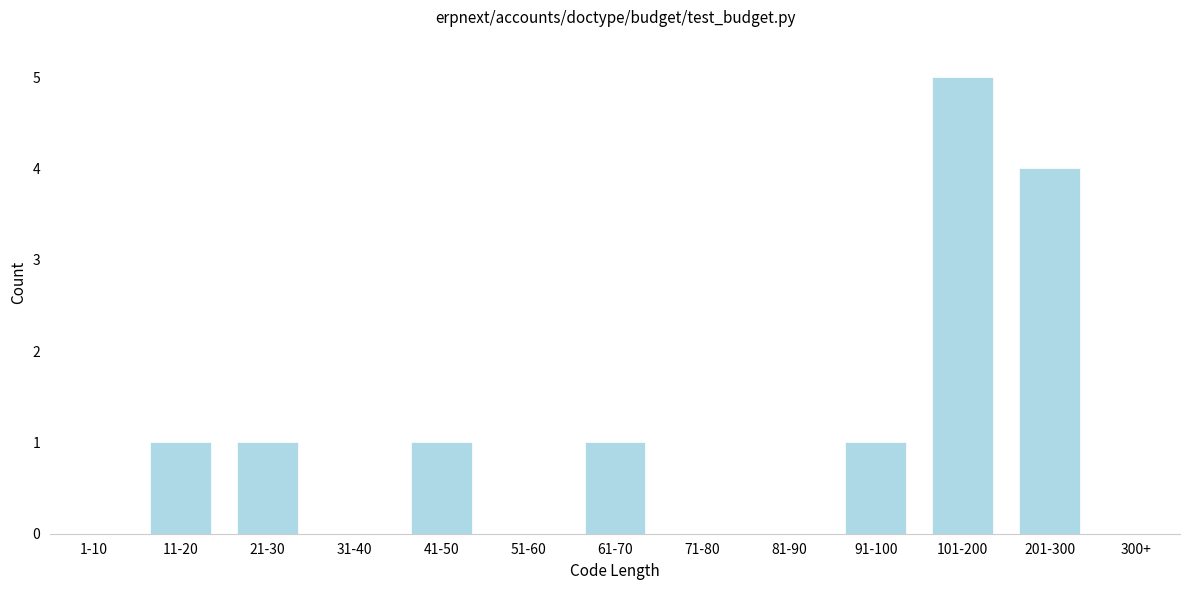

Reading left to right, transcribe all the data shown in this chart.

1-10=0	11-20=1	21-30=1	31-40=0	41-50=1	51-60=0	61-70=1	71-80=0	81-90=0	91-100=1	101-200=5	201-300=4	300+=0